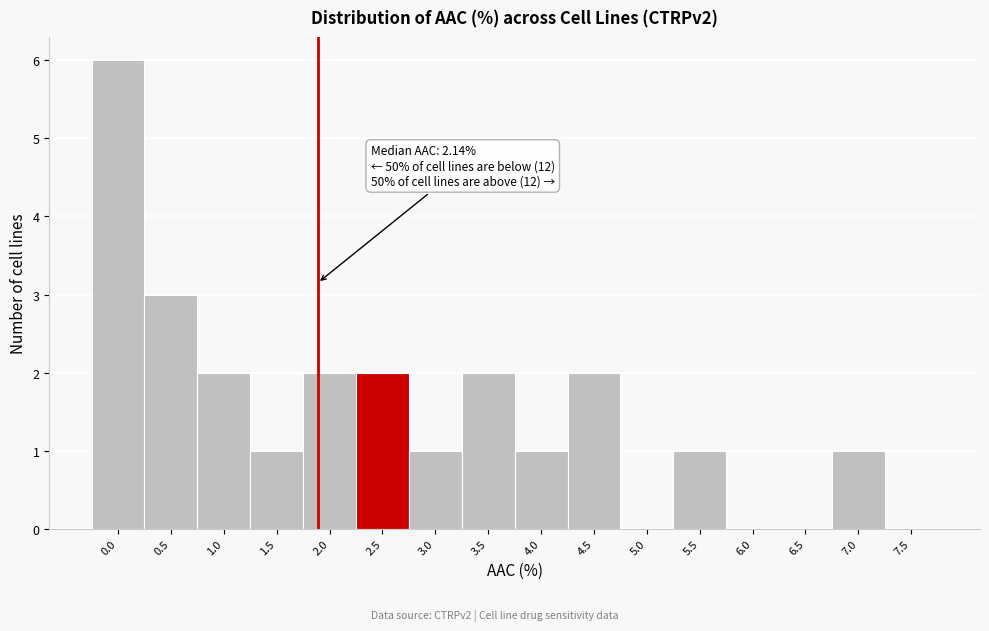

Reading left to right, extract all data points from this chart.

0.0=6	0.5=3	1.0=2	1.5=1	2.0=2	2.5=2	3.0=1	3.5=2	4.0=1	4.5=2	5.0=0	5.5=1	6.0=0	6.5=0	7.0=1	7.5=0